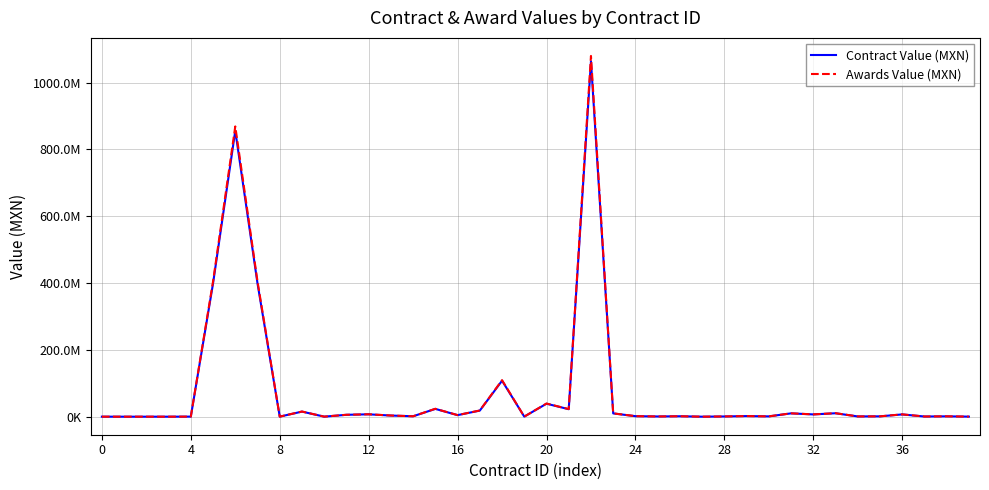

List the series in order of their peak value, lowest first.

Contract Value (MXN), Awards Value (MXN)